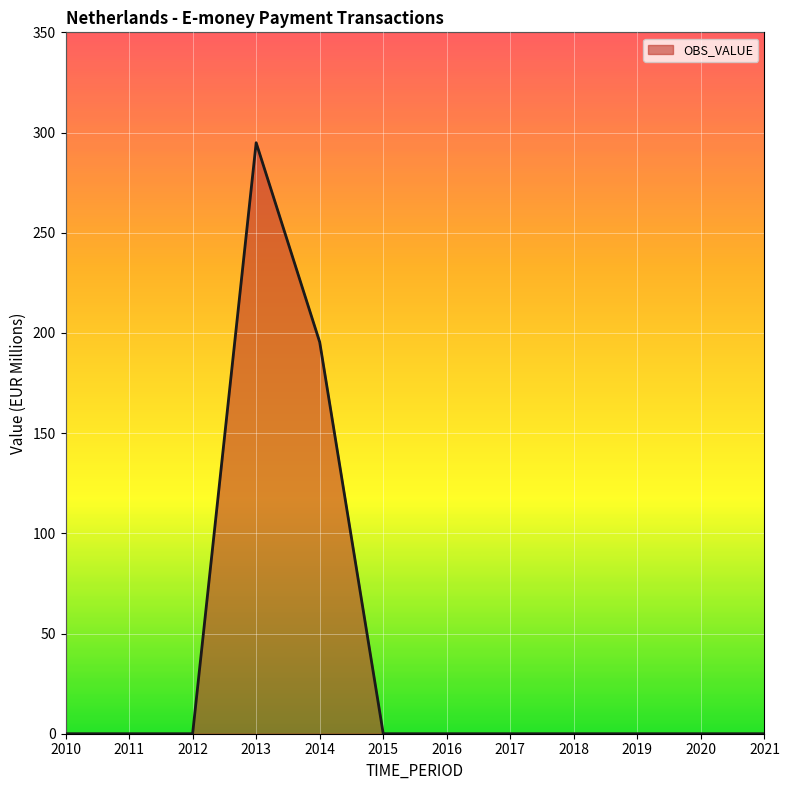

Reading right to left, list all the values displayed in this chart.

2021=0.0	2020=0.0	2019=0.0	2018=0.0	2017=0.0	2016=0.0	2015=0.0	2014=195.4	2013=294.9	2012=0.0	2011=0.0	2010=0.0